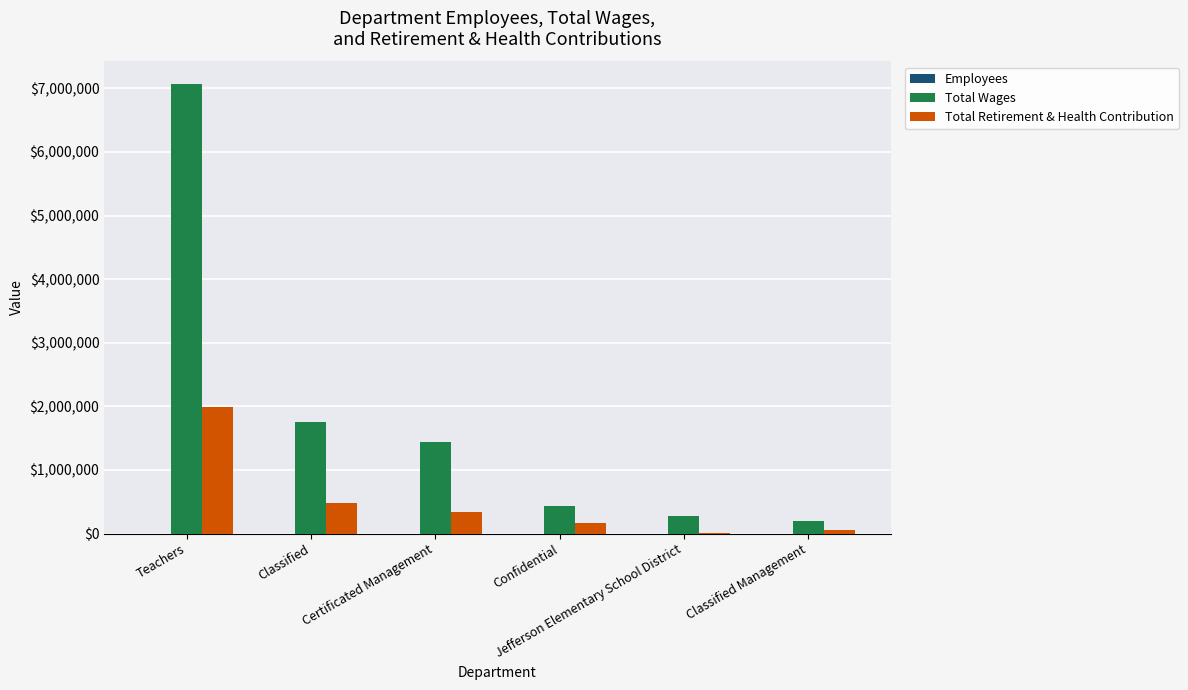

Which series has the largest total across all categories?

Total Wages